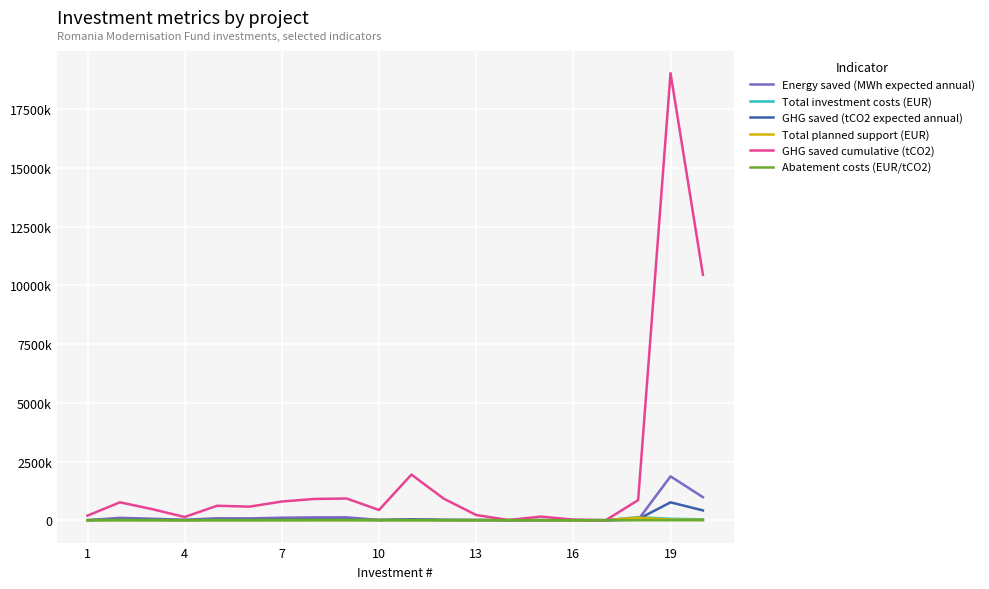

At how many categories does at least one series exceed 1052887?

3